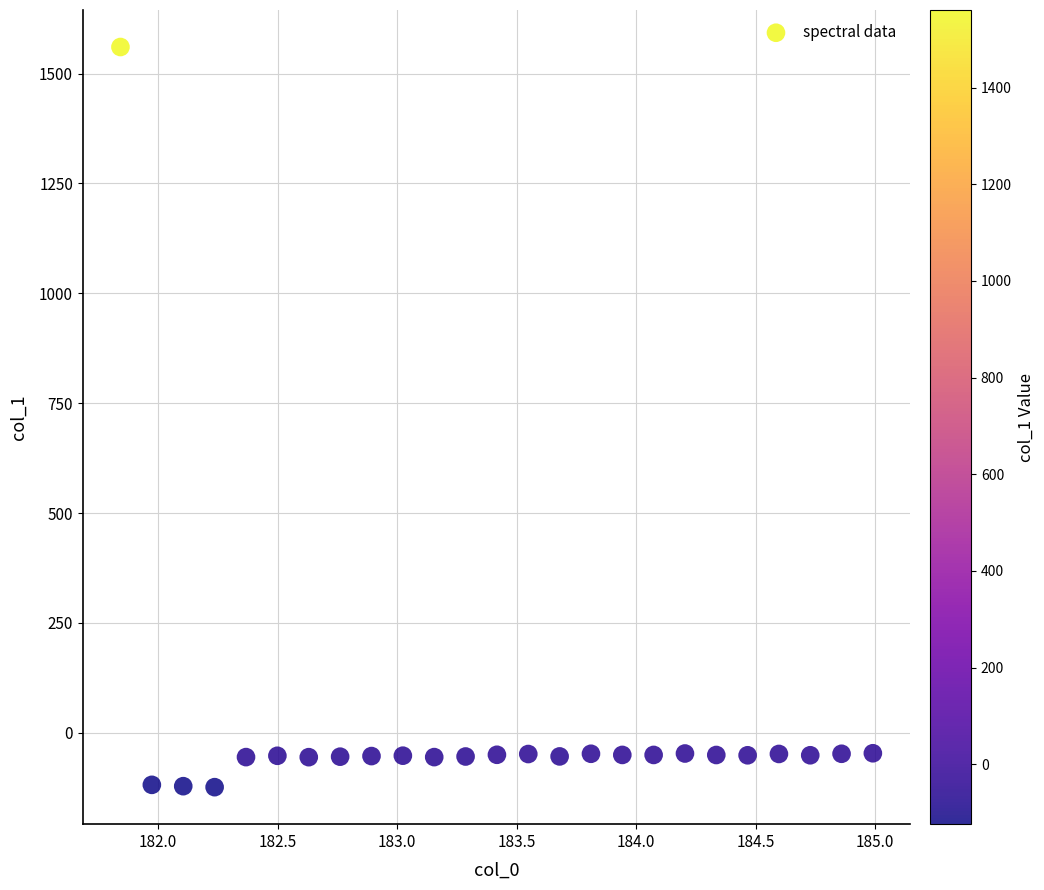

What is the range of Y values (max minus min)?

1684.3